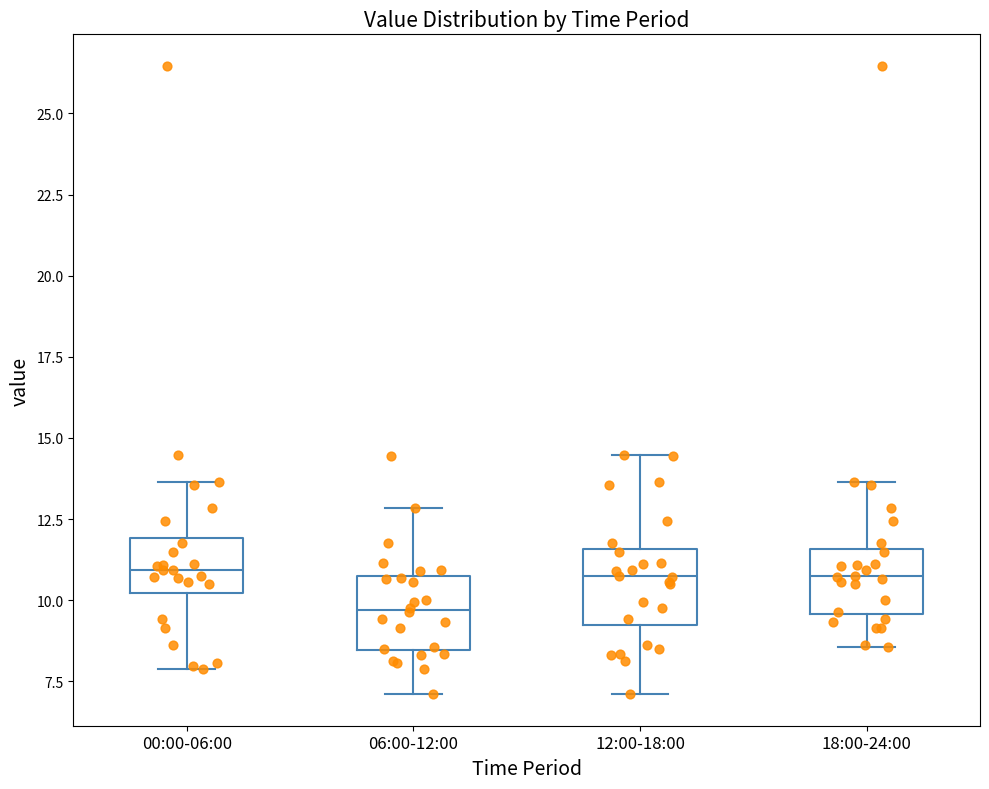

Where does the lower whisker of the box for 18:00-24:00 end on the y-axis? The values are not printed on the chart, so give them approximately, as read against the axis.

8.5